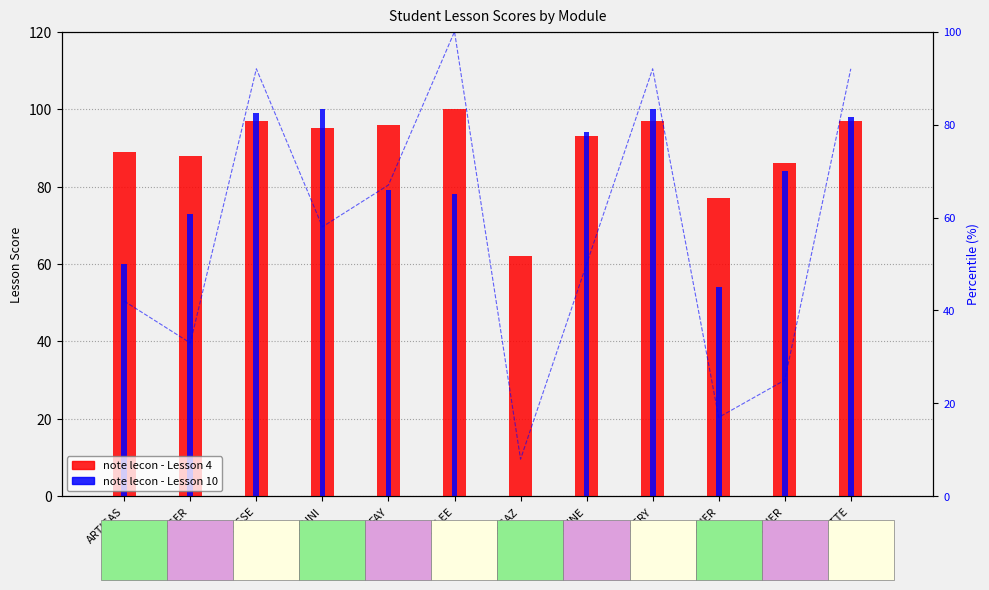

Reading right to left, list all the values displayed in this chart.

note lecon - Lesson 4: 97	86	77	97	93	62	100	96	95	97	88	89
note lecon - Lesson 10: 98	84	54	100	94	0	78	79	100	99	73	60